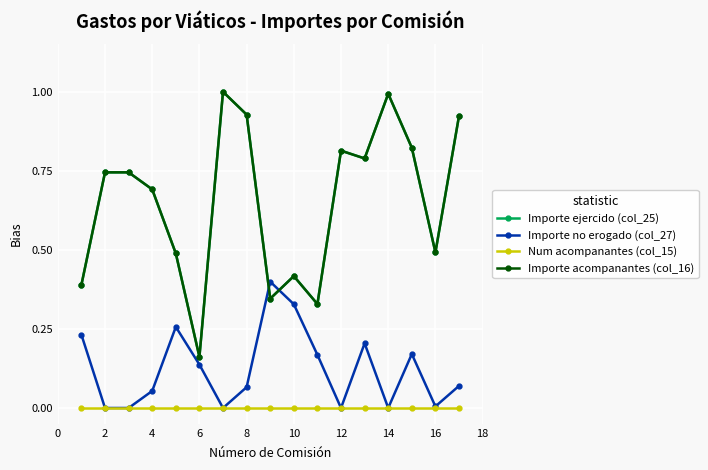

Is this an area chart (filled region under the line)?

No